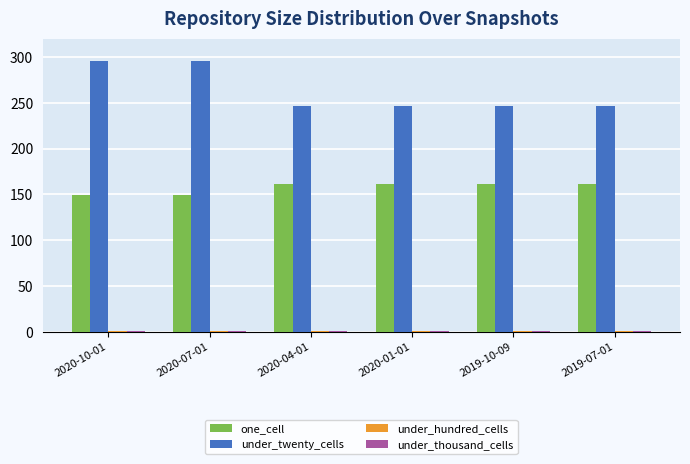

What is the value of the under_twenty_cells bar at the 5th from the left?

246